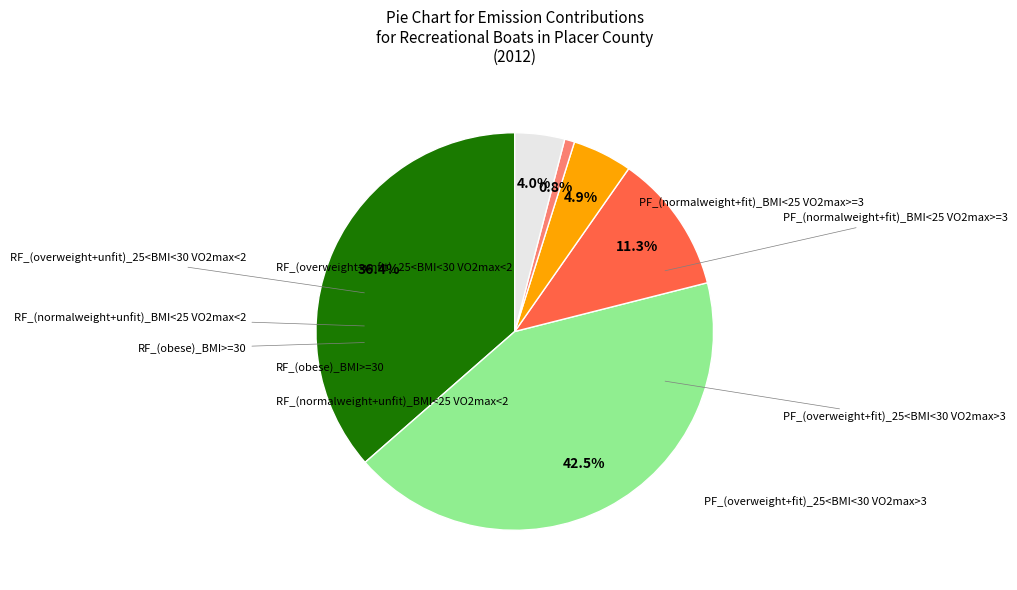

Is there a majority slice in this chart?

No